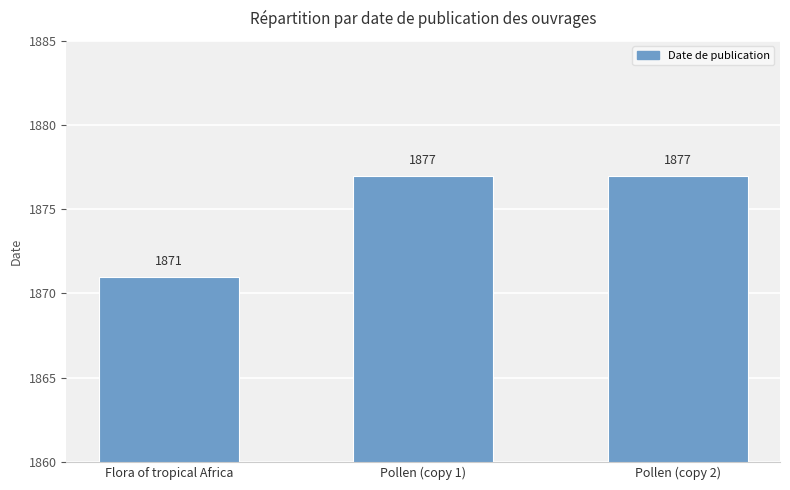

What is the sum of the values at Pollen (copy 2) and Flora of tropical Africa?

3748